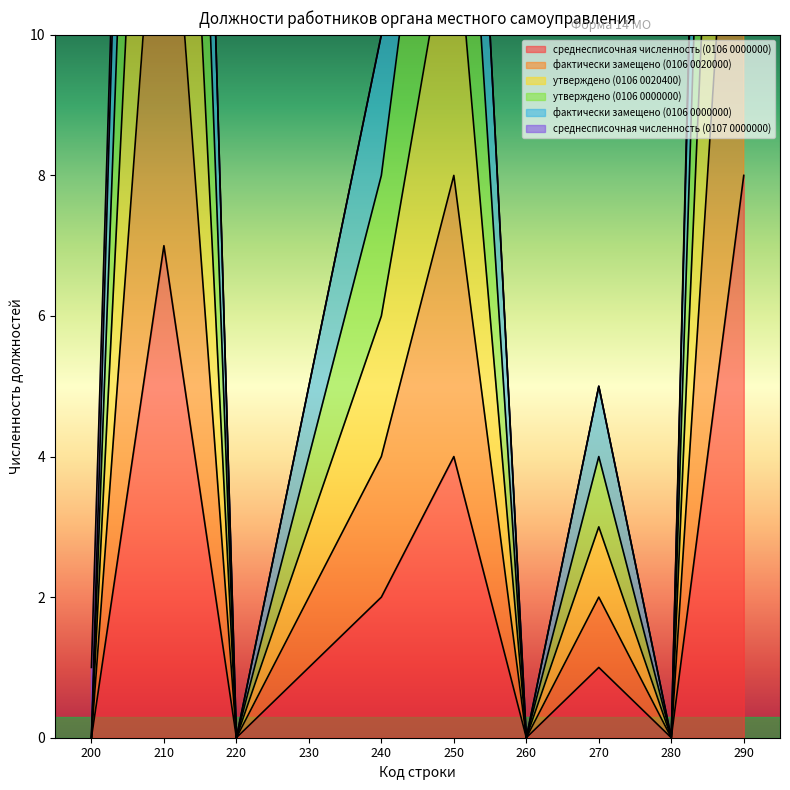

How many interior local peaks does the фактически замещено (0106 0020000) series have?

3